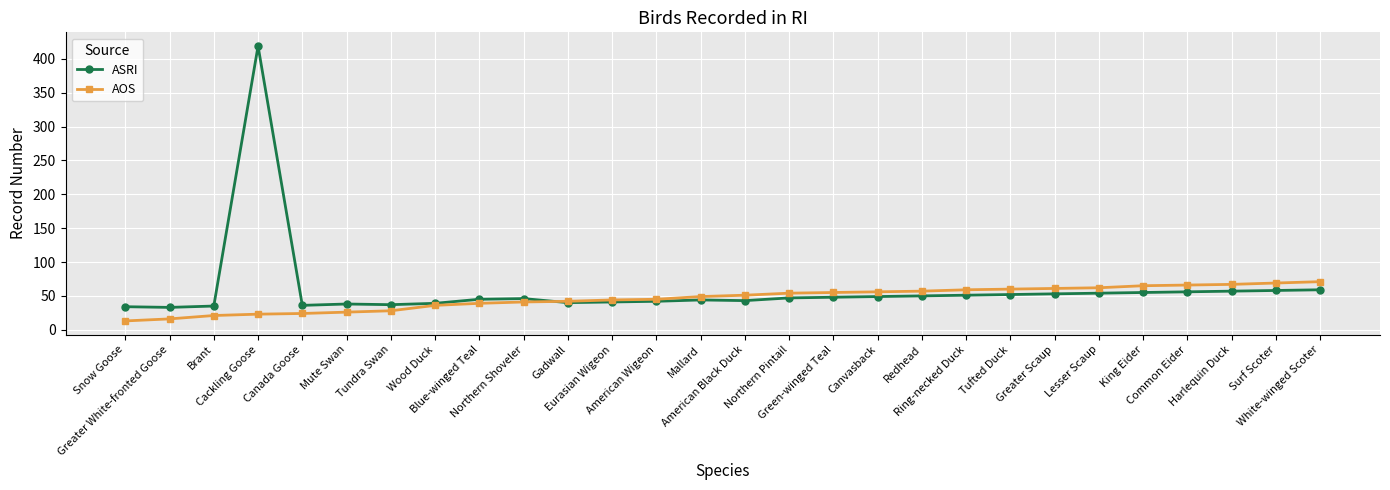

List the series in order of their peak value, lowest first.

AOS, ASRI